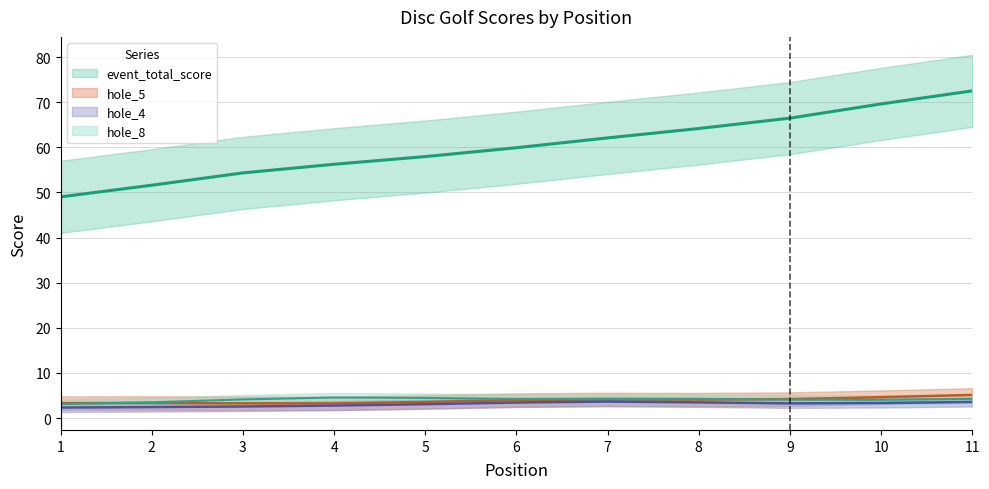

What is the smallest value displayed?

2